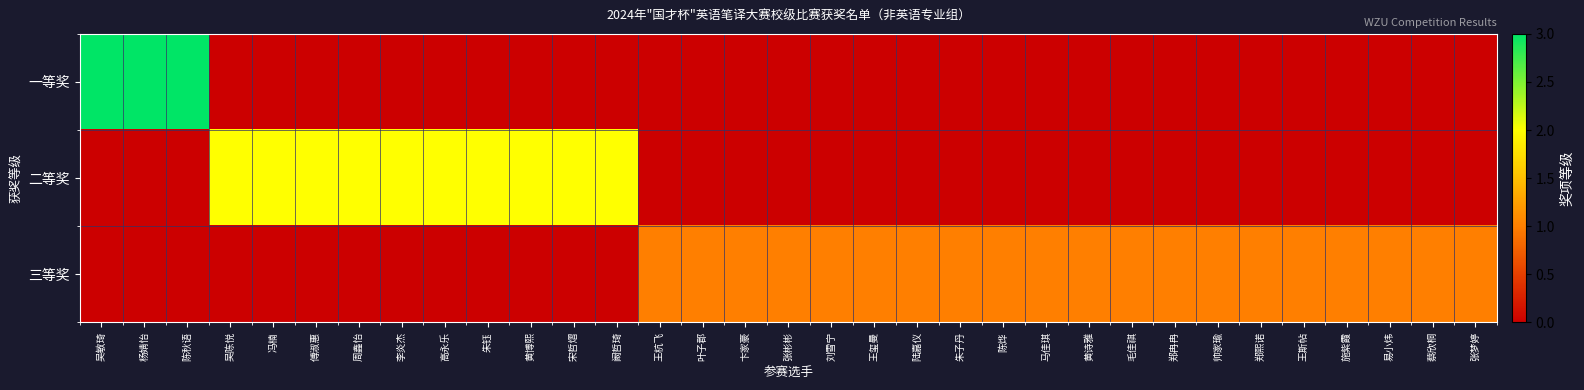

What is the total value across all series at 郑熙诺?

1